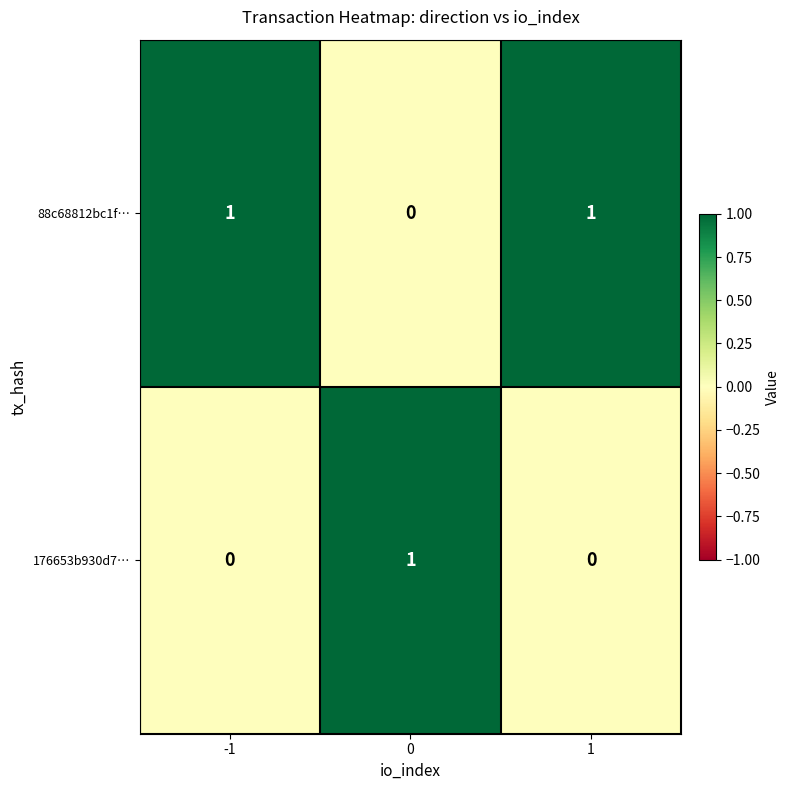

The value of 88c68812bc1f… at -1 is 2. True or false?

False